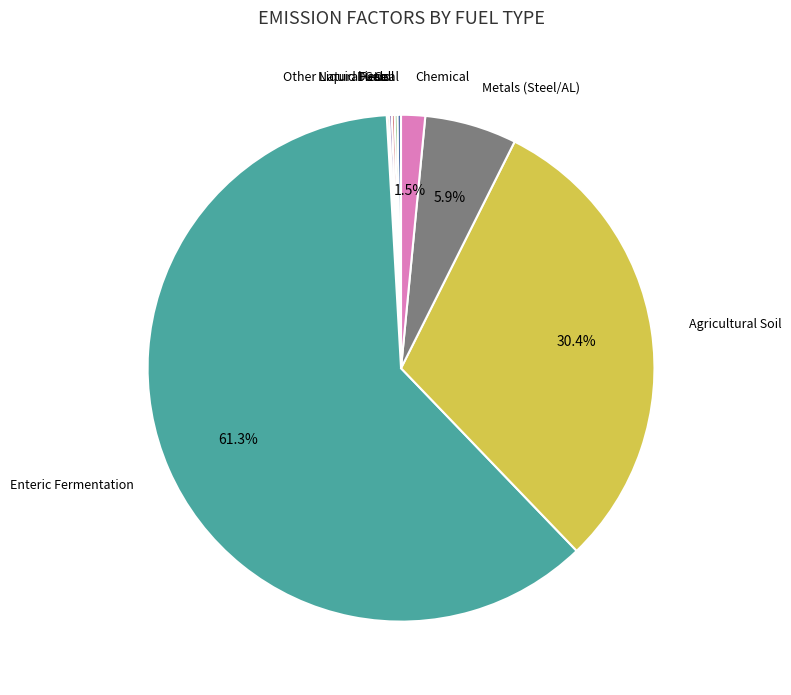

Which category accounts for the majority?

Enteric Fermentation